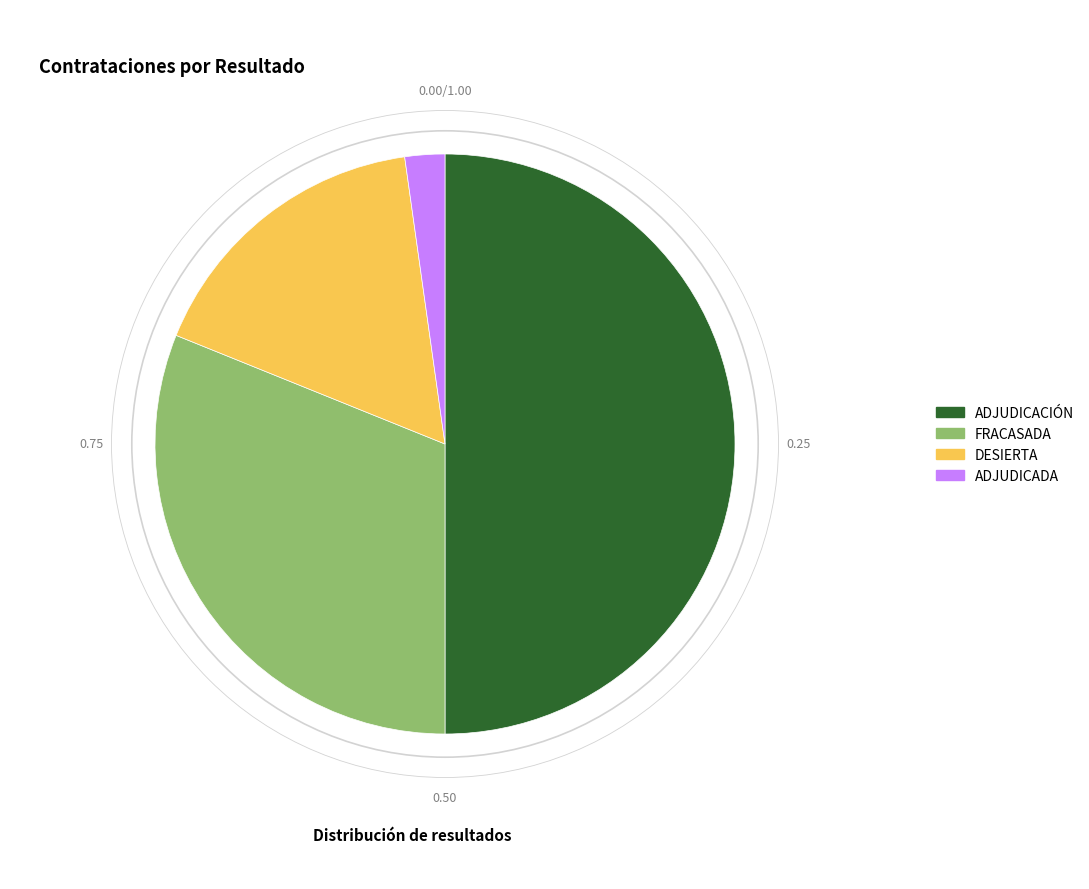

Is it true that ADJUDICACIÓN is 50% of the pie?

True